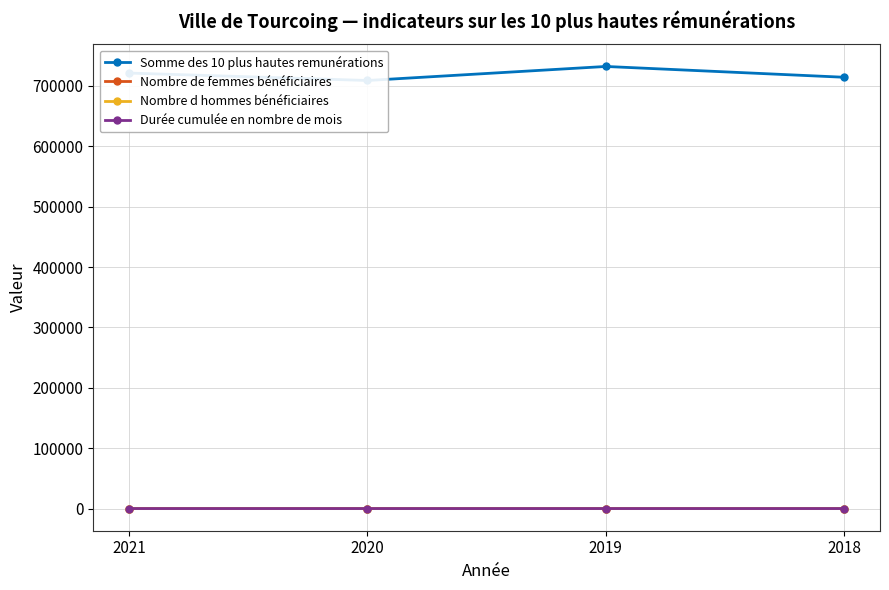

Count the number of categories in the chart.

4